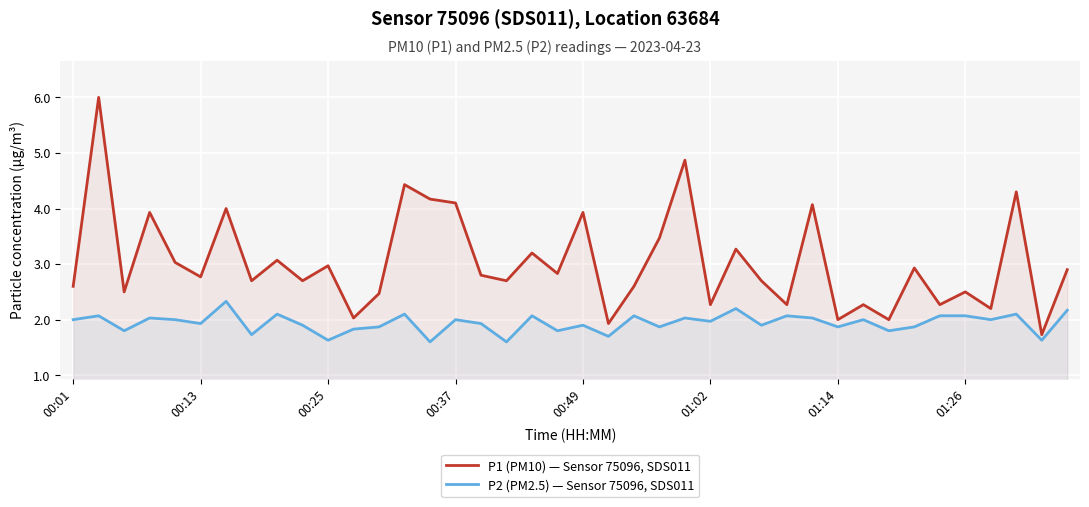

Rank the series at 14 from lowest to highest value.

P2 (PM2.5) — Sensor 75096, SDS011, P1 (PM10) — Sensor 75096, SDS011